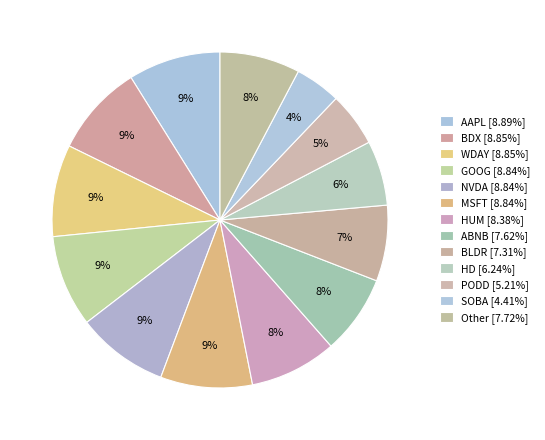

Which category has the smallest portion of the pie?

SOBA